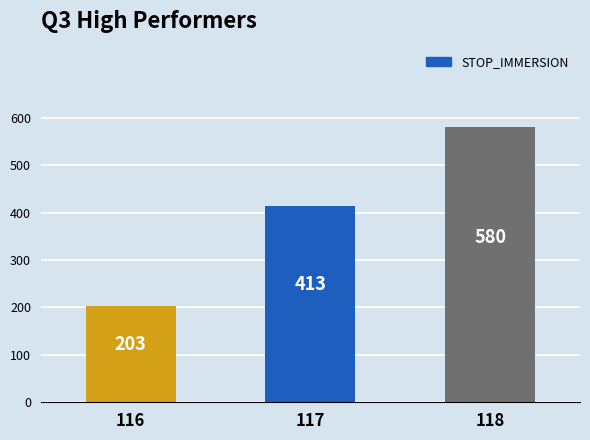

List the labels in order of value, largest first.

118, 117, 116